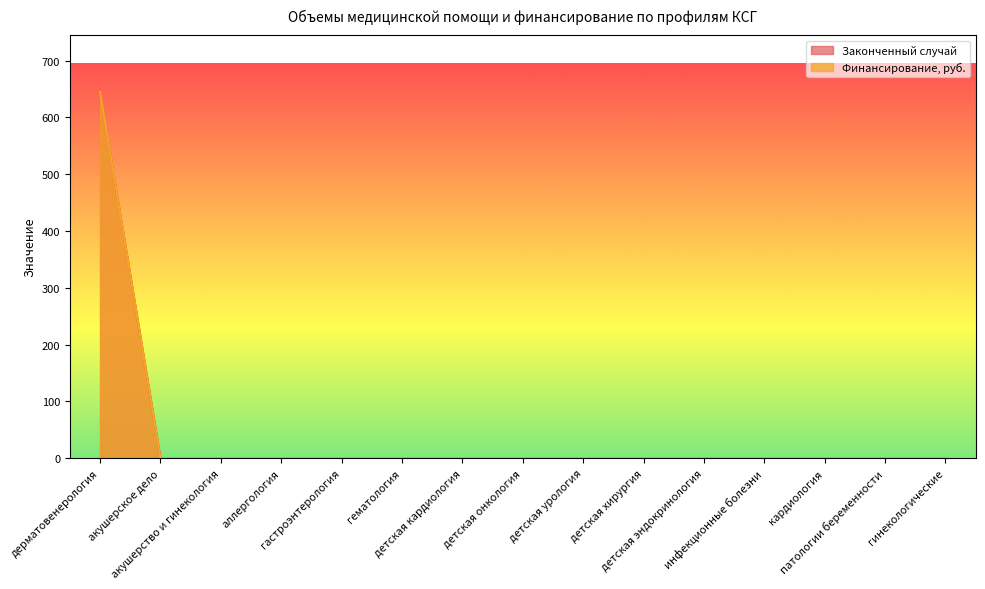

Reading left to right, transcribe all the data shown in this chart.

Законченный случай: дерматовенерология=645	акушерское дело=0	акушерство и гинекология=0	аллергология=0	гастроэнтерология=0	гематология=0	детская кардиология=0	детская онкология=0	детская урология=0	детская хирургия=0	детская эндокринология=0	инфекционные болезни=0	кардиология=0	патологии беременности=0	гинекологические=0
Финансирование, руб.: дерматовенерология=645	акушерское дело=0	акушерство и гинекология=0	аллергология=0	гастроэнтерология=0	гематология=0	детская кардиология=0	детская онкология=0	детская урология=0	детская хирургия=0	детская эндокринология=0	инфекционные болезни=0	кардиология=0	патологии беременности=0	гинекологические=0